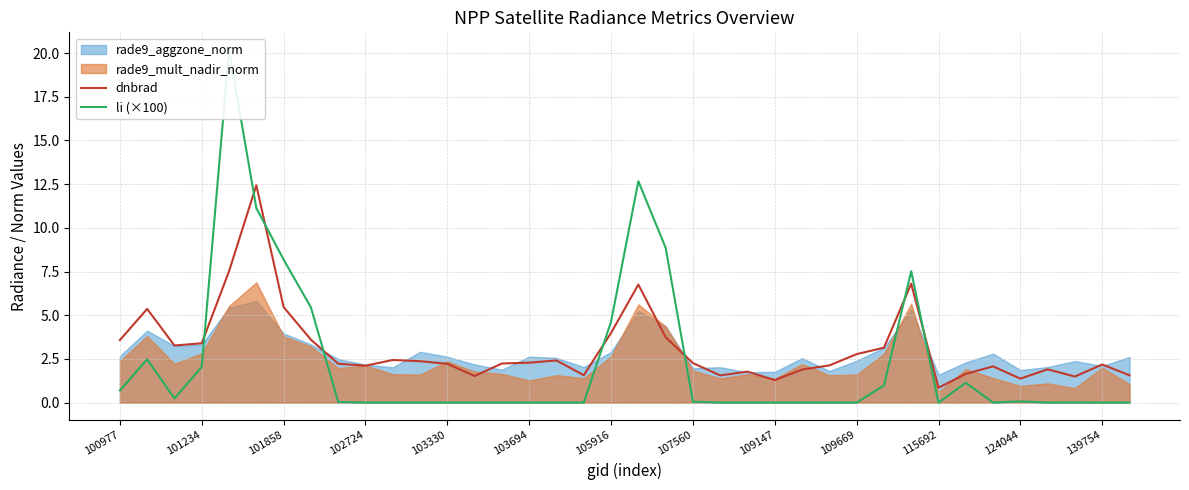

Is it true that dnbrad equals 2.2 at 103330?

True